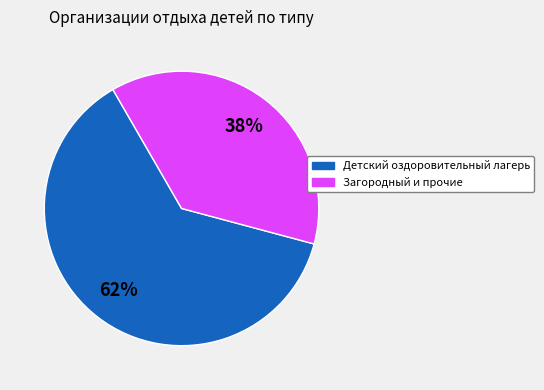

Approximately how many times larger is the value at Загородный и прочие compared to Детский оздоровительный лагерь?

0.6